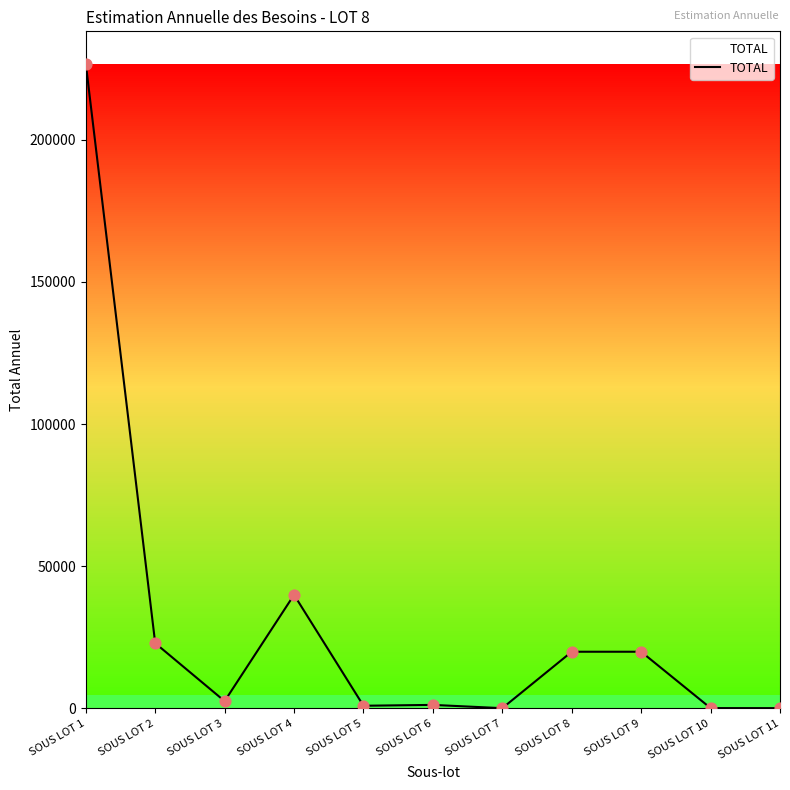

What is the change in value from SOUS LOT 7 to SOUS LOT 11?

+10